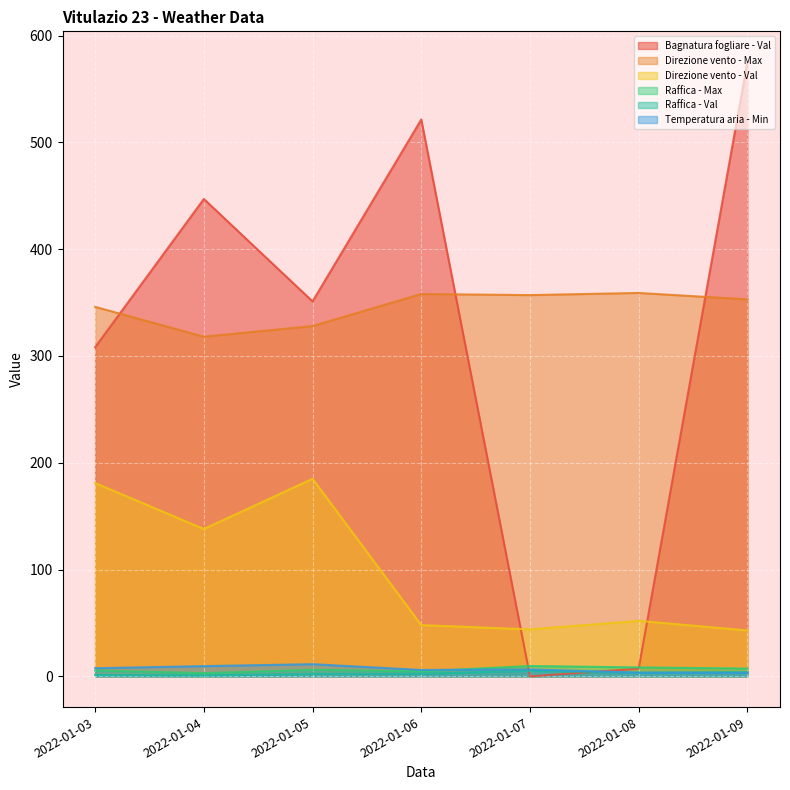

At which label does Direzione vento - Val first exceed 52?

2022-01-03